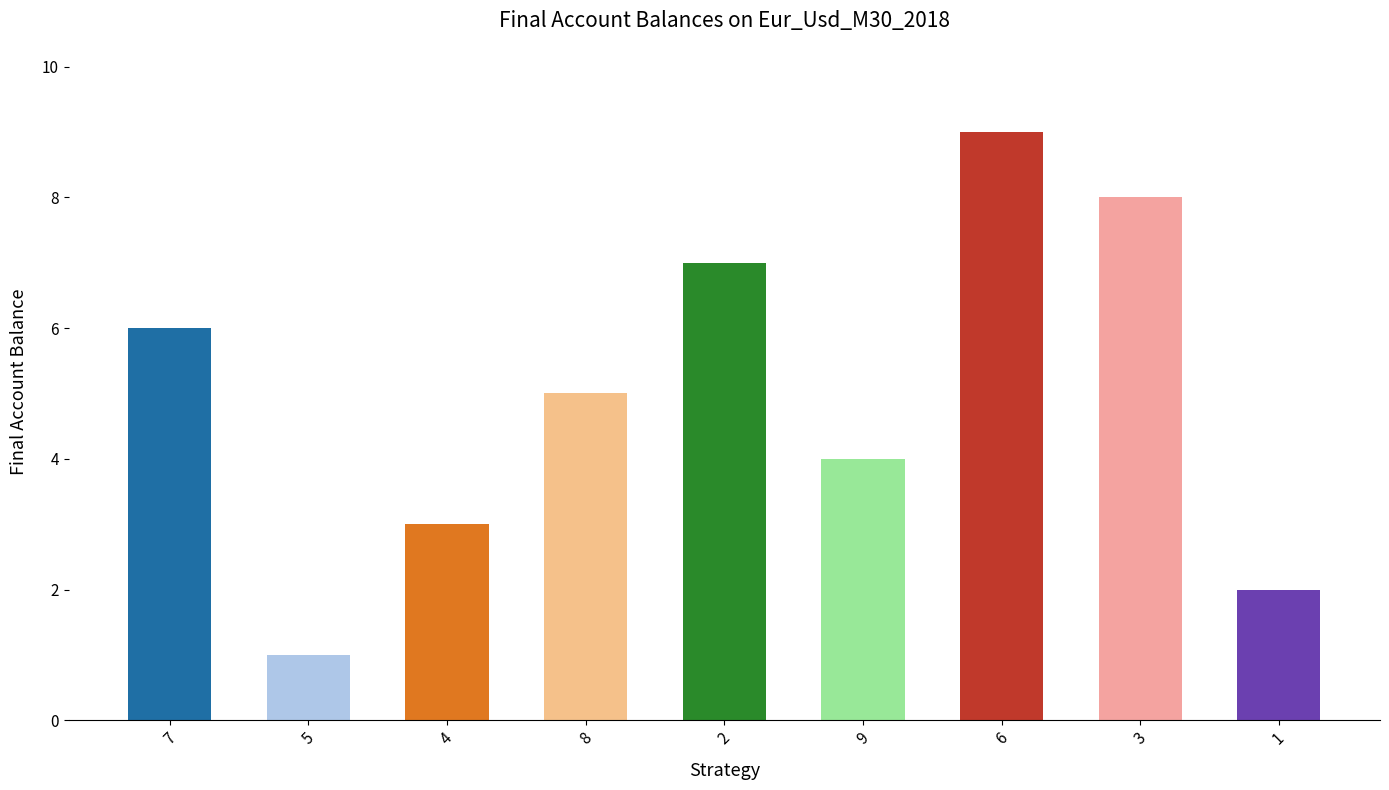

What is the difference between the values at 7 and 6?

3